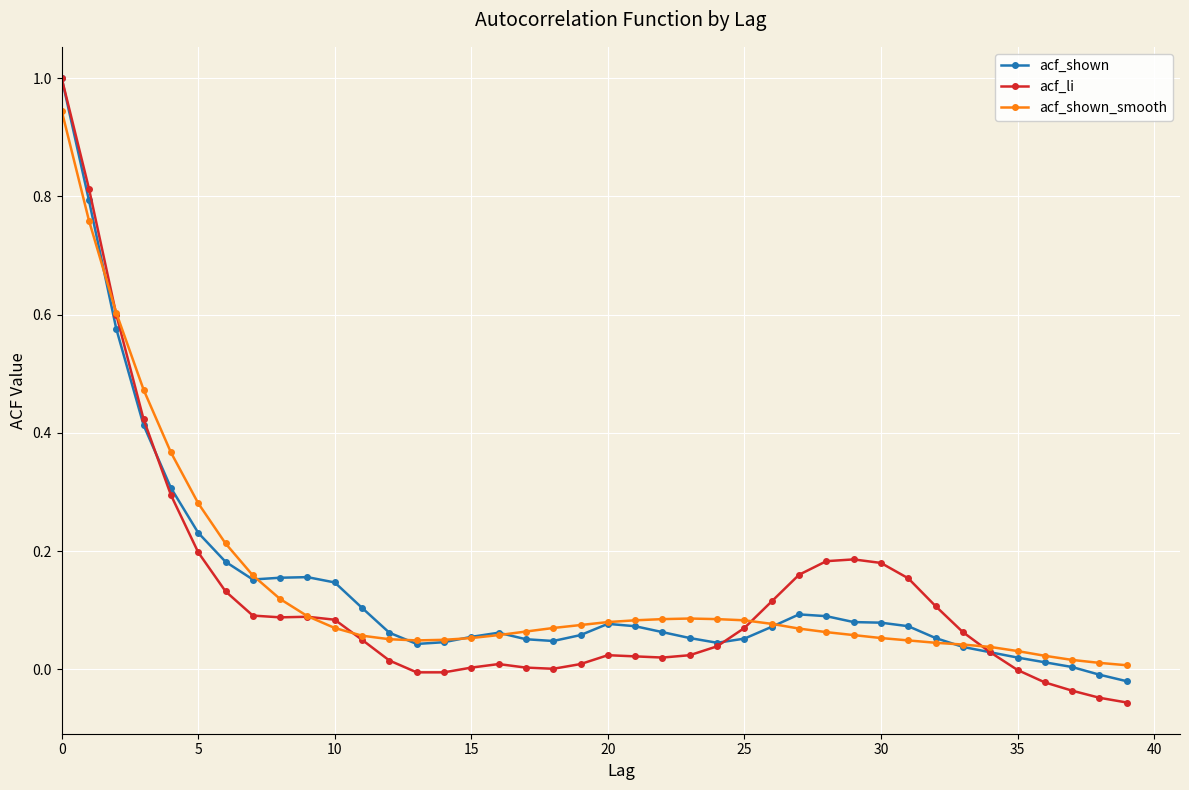

Which series has the widest spread of values?

acf_li